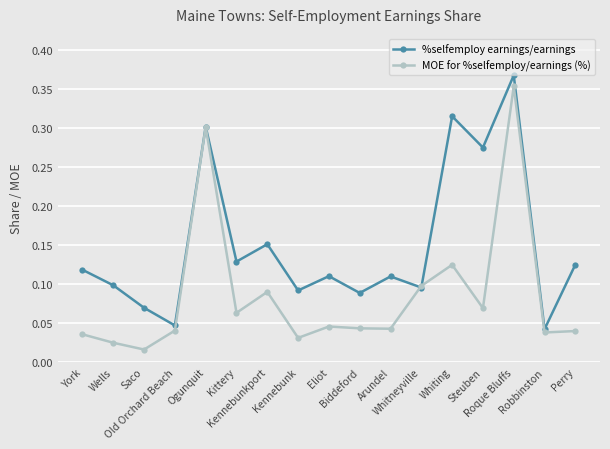

True or false: %selfemploy earnings/earnings has a value of 0.1 at Saco.

True